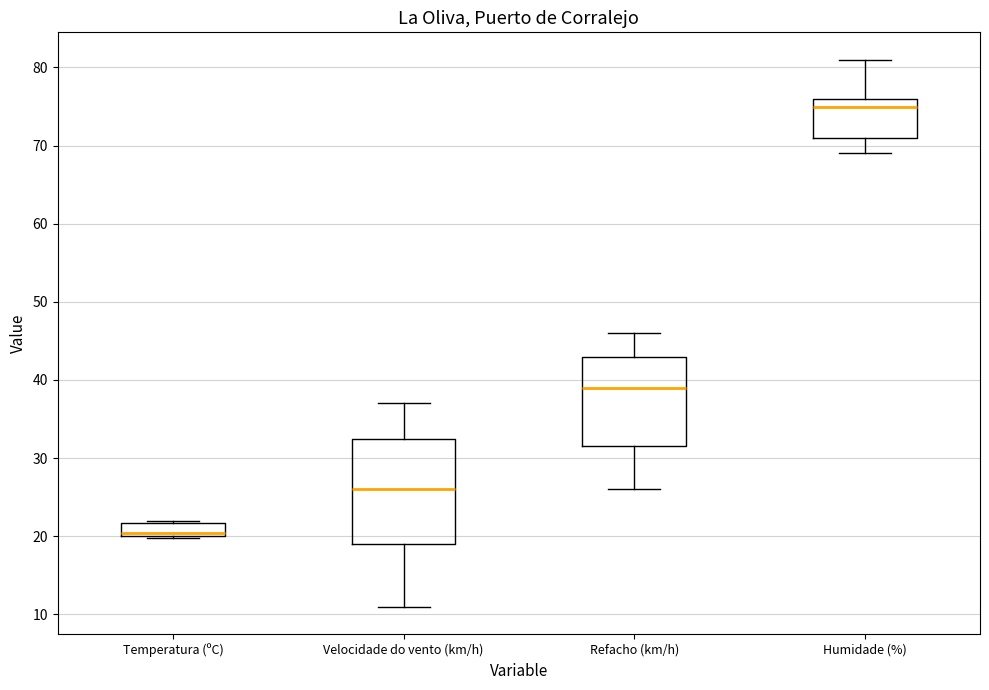

Where does the upper whisker of the box for Humidade (%) end on the y-axis? The values are not printed on the chart, so give them approximately, as read against the axis.

81